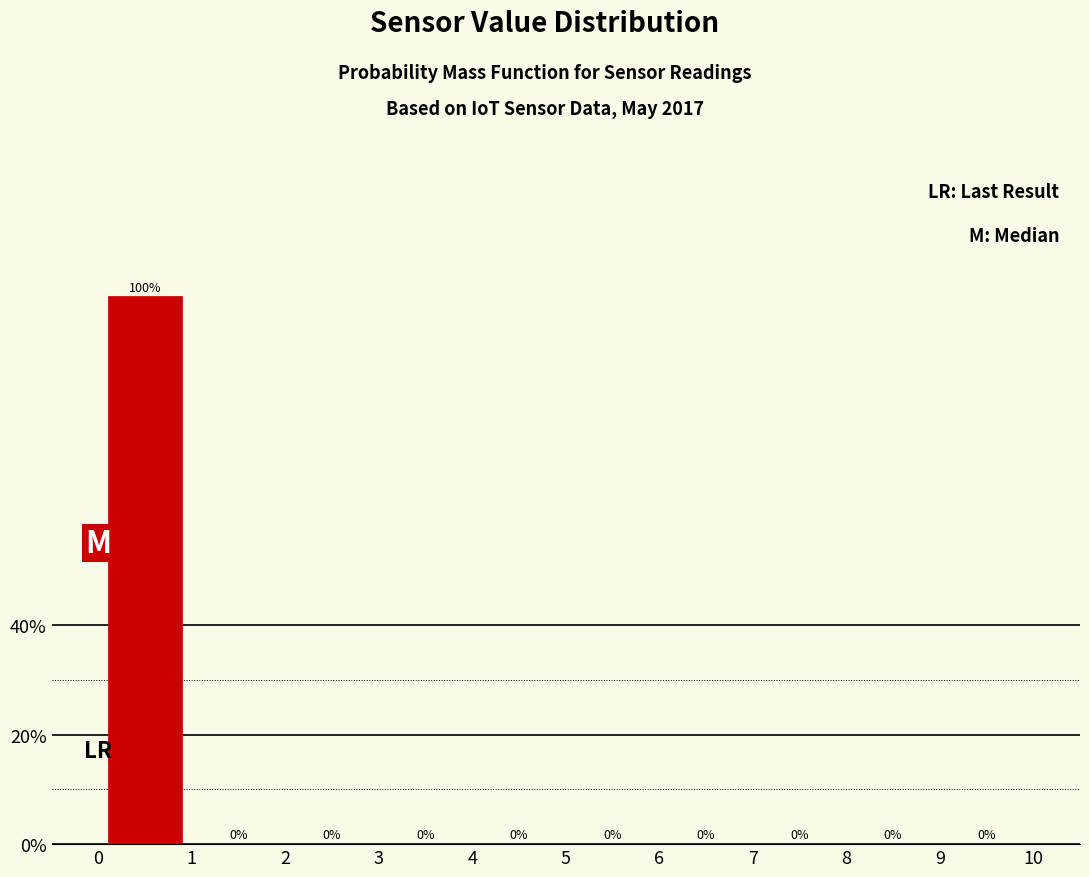

How tall is the bar that spans 0 to 1 on the x-axis?

100